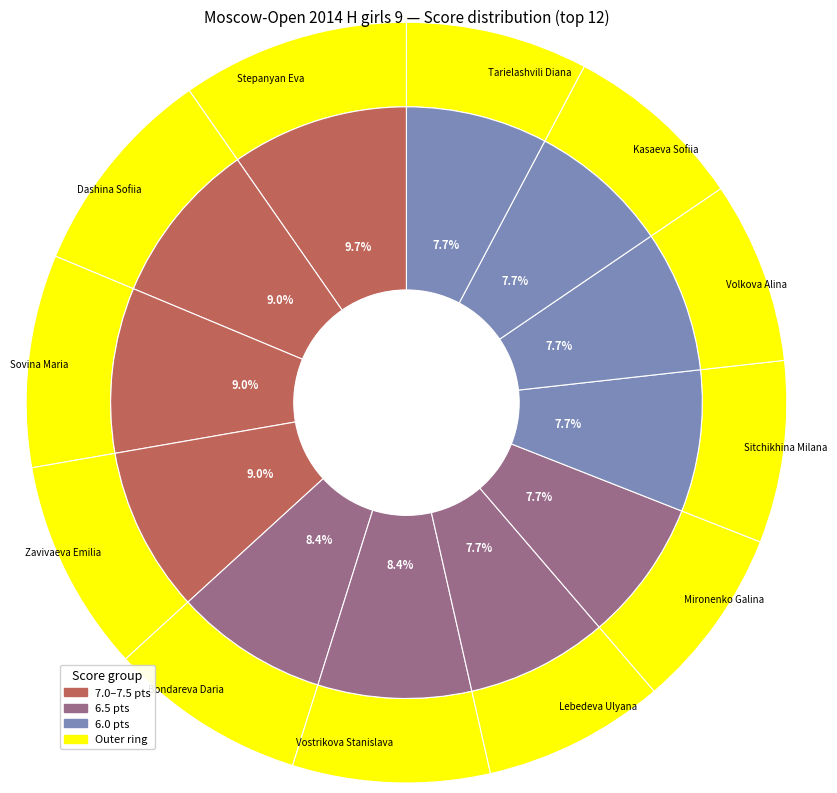

Rank the categories by value from highest to lowest.

Stepanyan Eva, Dashina Sofiia, Sovina Maria, Zavivaeva Emilia, Bondareva Daria, Vostrikova Stanislava, Lebedeva Ulyana, Mironenko Galina, Sitchikhina Milana, Volkova Alina, Kasaeva Sofiia, Tarielashvili Diana